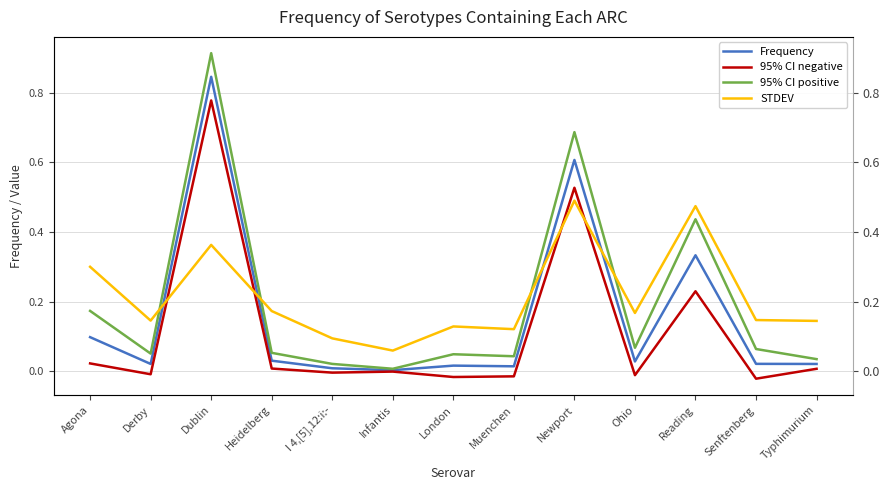

Reading left to right, transcribe all the data shown in this chart.

Frequency: 0.1	0.0	0.8	0.0	0.0	0.0	0.0	0.0	0.6	0.0	0.3	0.0	0.0
95% CI negative: 0.0	-0.0	0.8	0.0	-0.0	-0.0	-0.0	-0.0	0.5	-0.0	0.2	-0.0	0.0
95% CI positive: 0.2	0.1	0.9	0.1	0.0	0.0	0.0	0.0	0.7	0.1	0.4	0.1	0.0
STDEV: 0.3	0.1	0.4	0.2	0.1	0.1	0.1	0.1	0.5	0.2	0.5	0.1	0.1